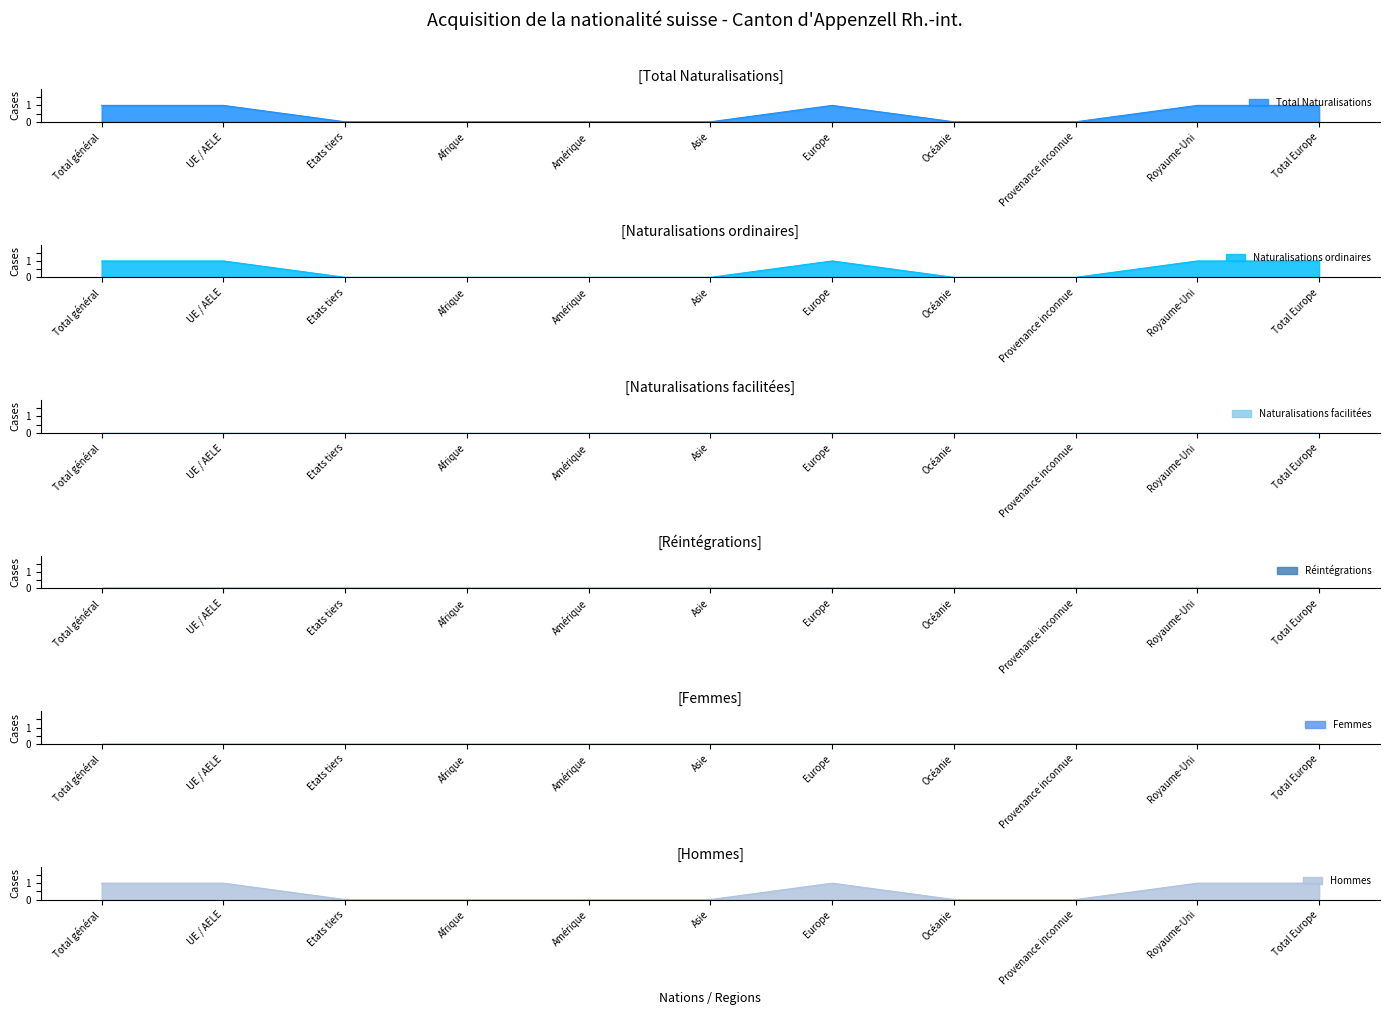

What is the label of the 9th point from the left?

Provenance inconnue